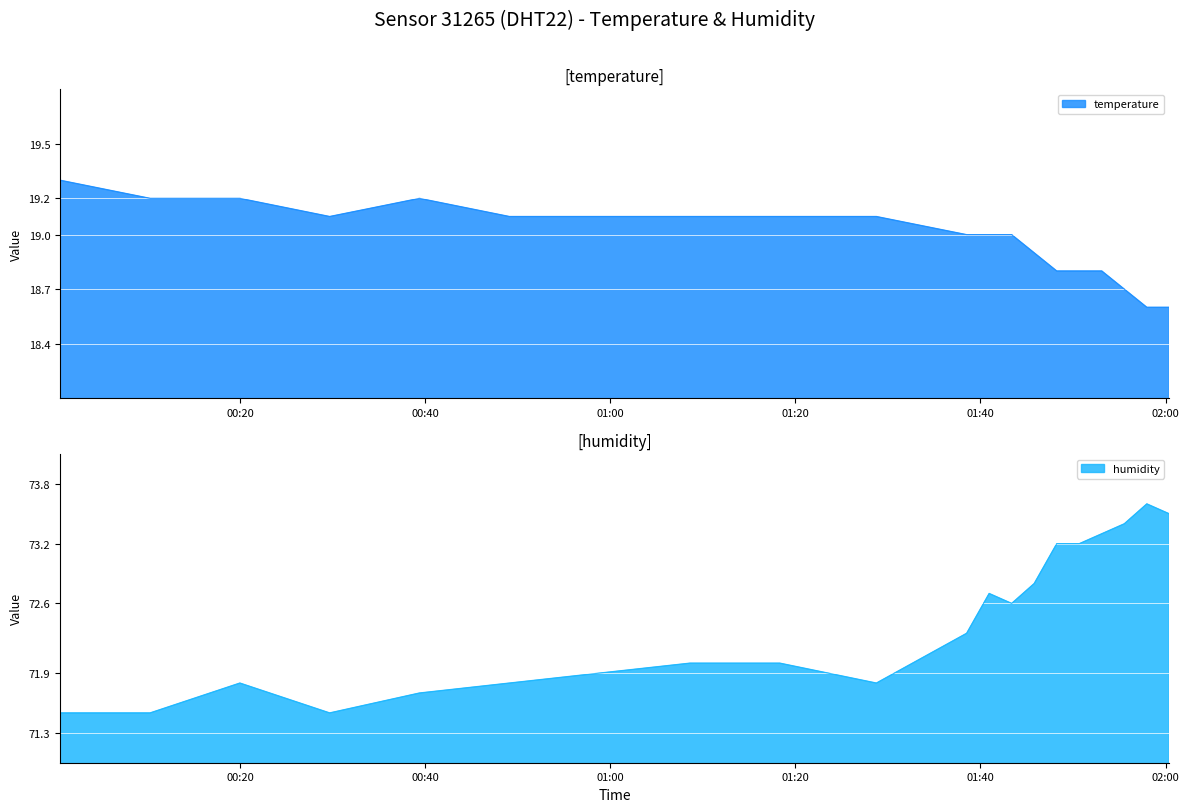

List the series in order of their peak value, lowest first.

temperature, humidity